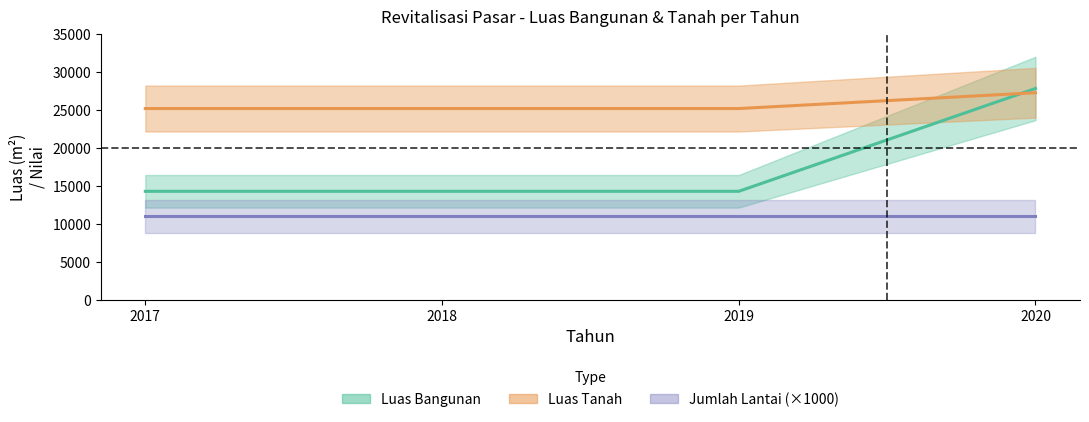

Count the number of data series in this chart.

3